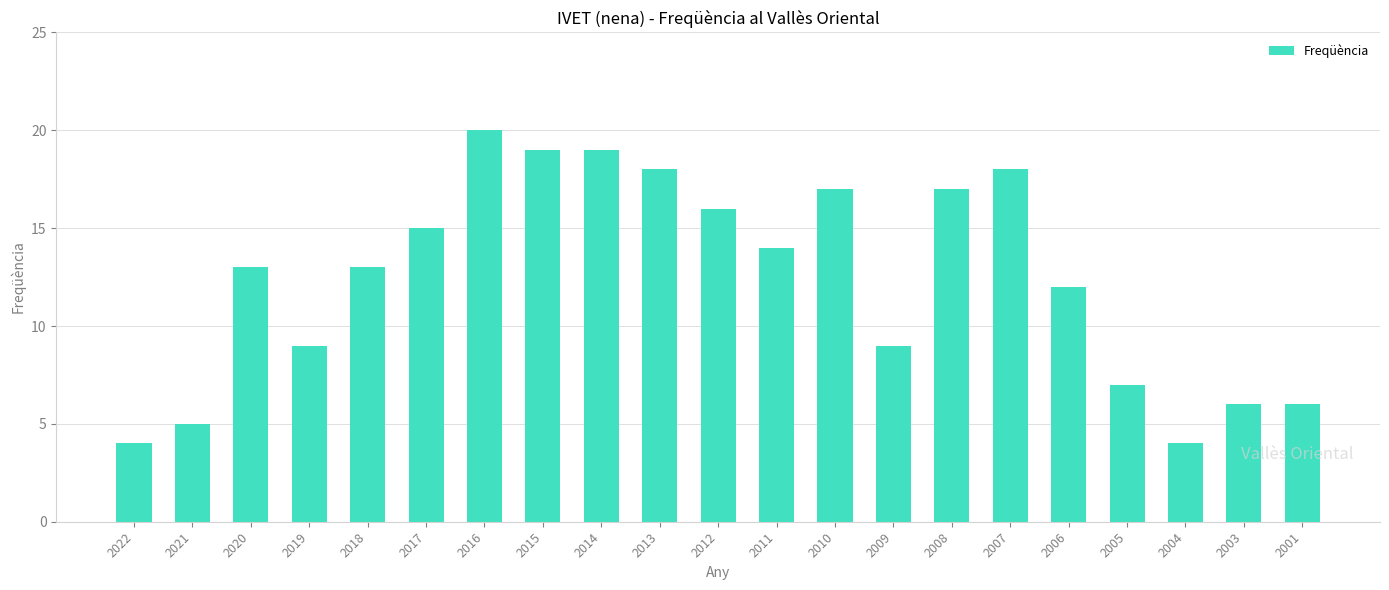

What is the difference between the values at 2017 and 2005?

8